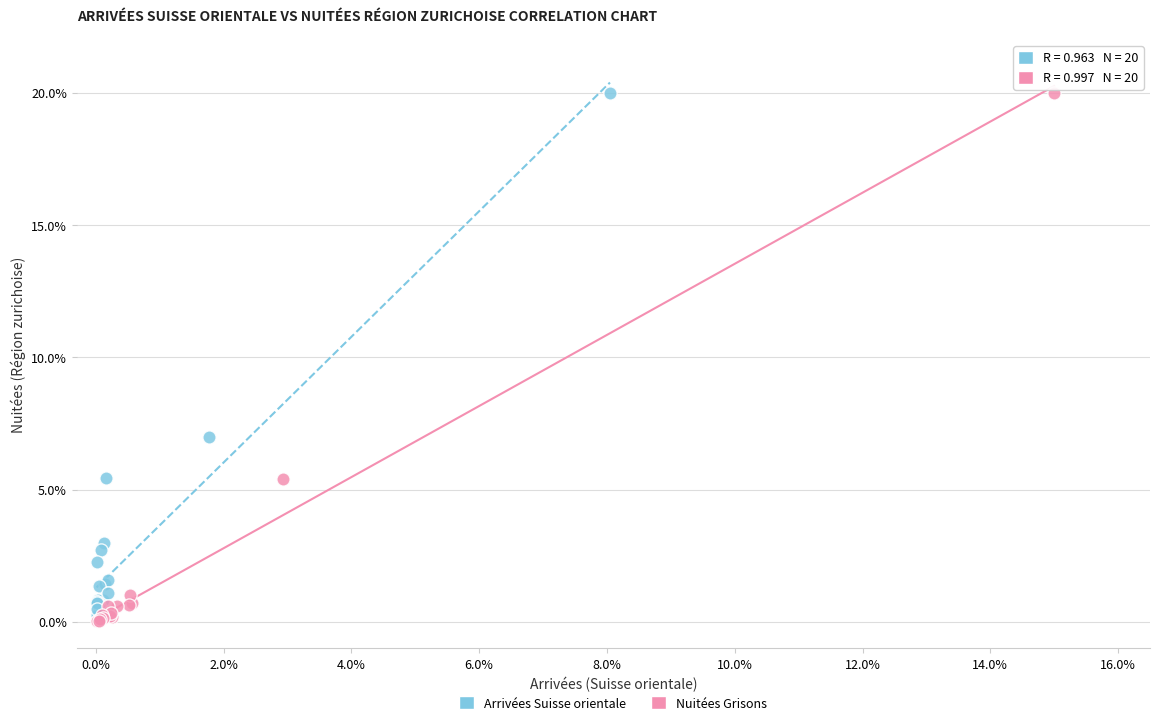

Which series has the largest Y range (max minus min)?

Nuitées Grisons